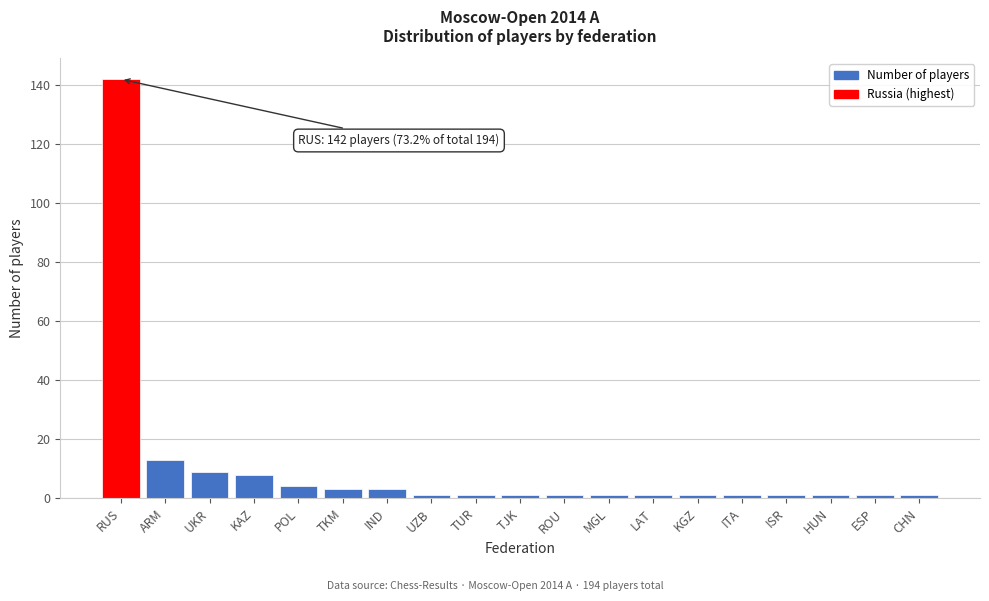

Reading left to right, list all the values displayed in this chart.

RUS=142	ARM=13	UKR=9	KAZ=8	POL=4	TKM=3	IND=3	UZB=1	TUR=1	TJK=1	ROU=1	MGL=1	LAT=1	KGZ=1	ITA=1	ISR=1	HUN=1	ESP=1	CHN=1